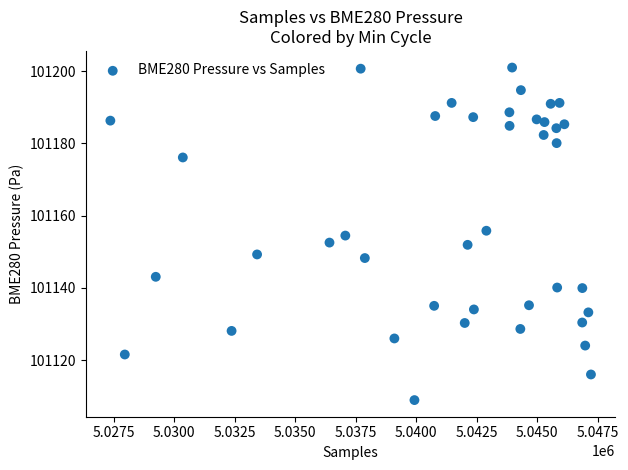

What is the range of Y values (max minus min)?

92.0